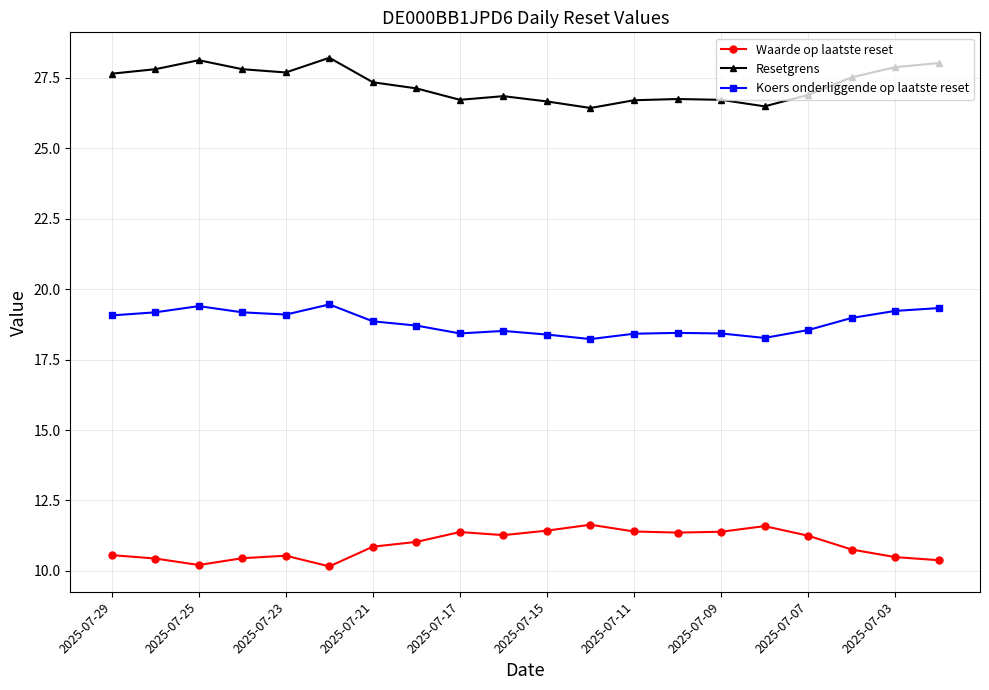

What is the maximum value shown in the chart?

28.2